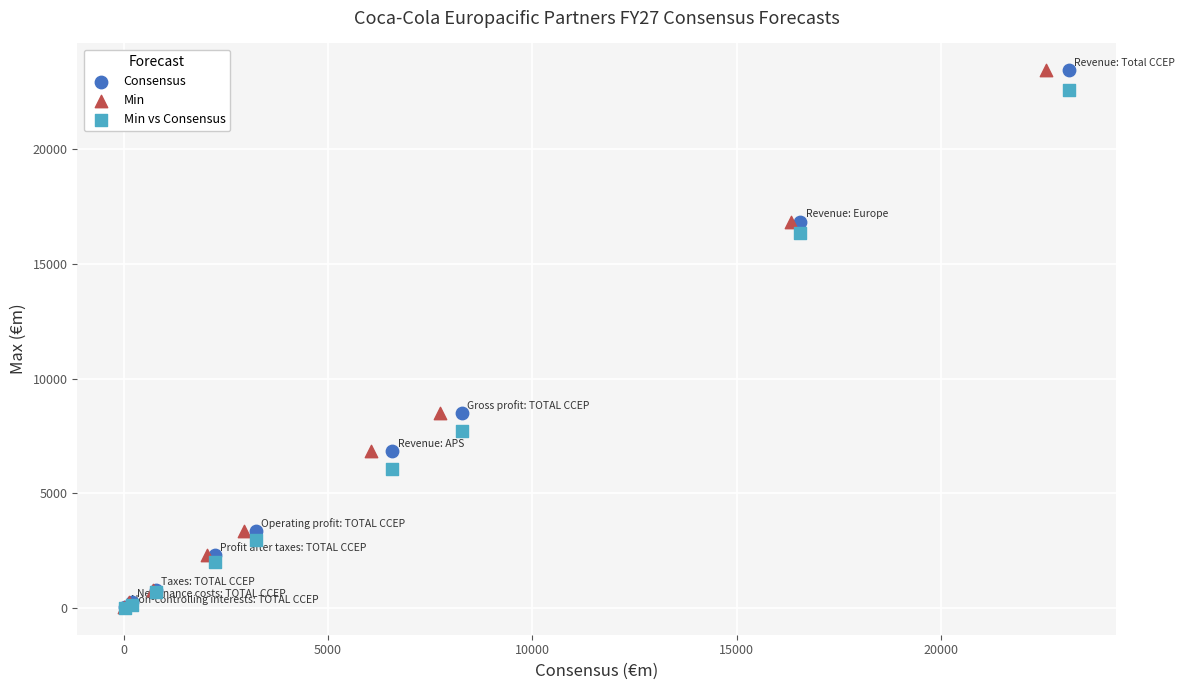

What are all the series names shown in the legend?

Consensus, Min, Min vs Consensus